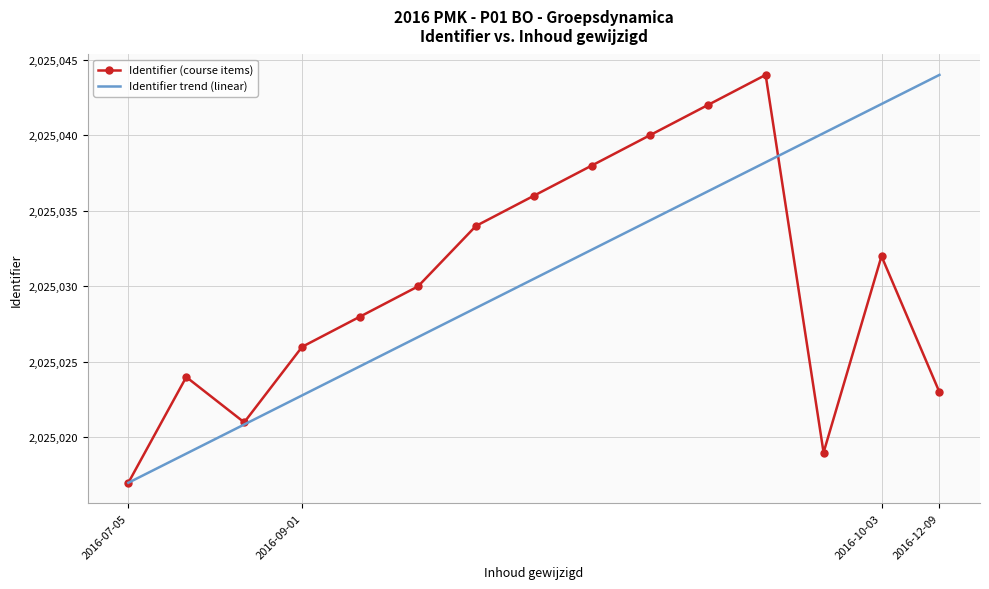

What is the smallest value displayed?

2025017.0